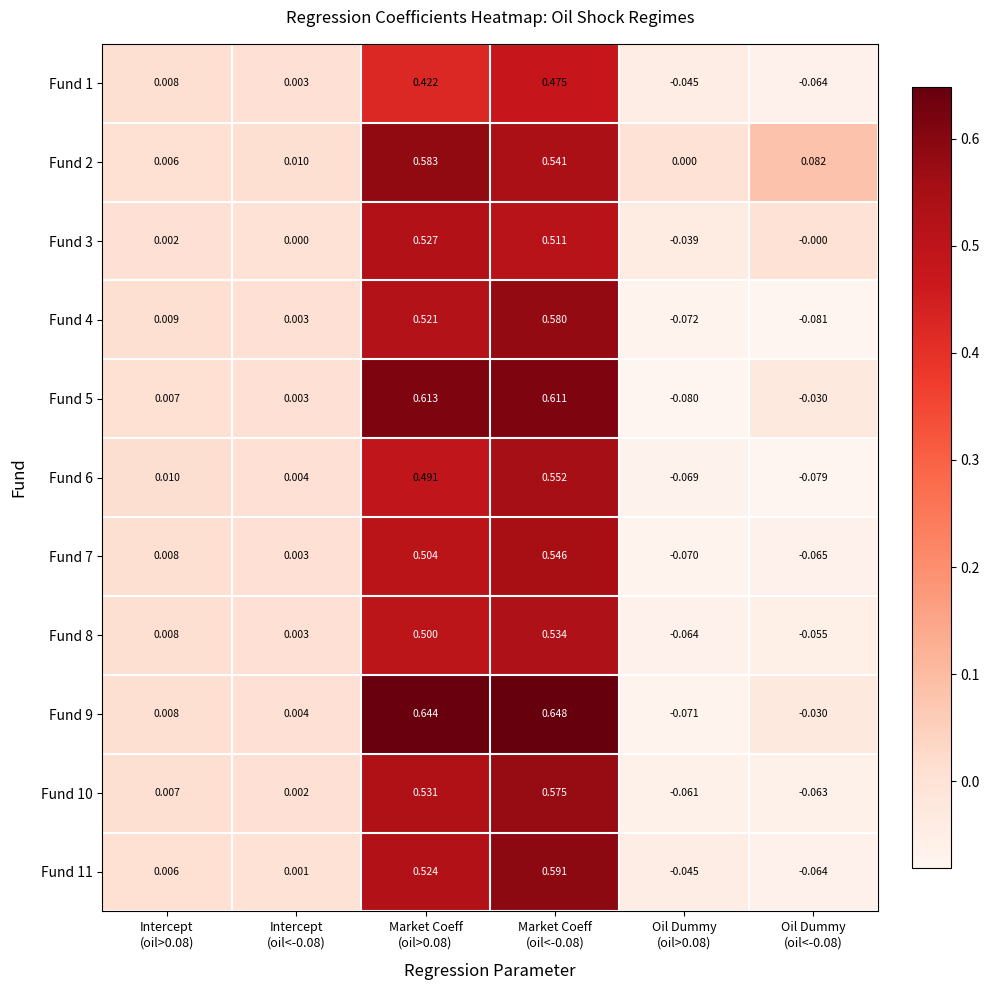

How many positive values does the Fund 11 series have?

4